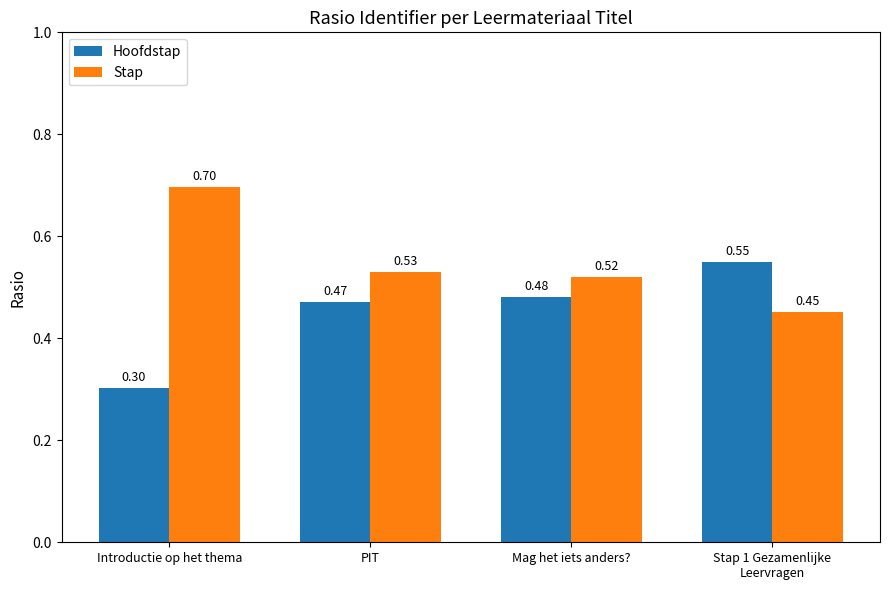

What is the sum of all Hoofdstap values?

1.8